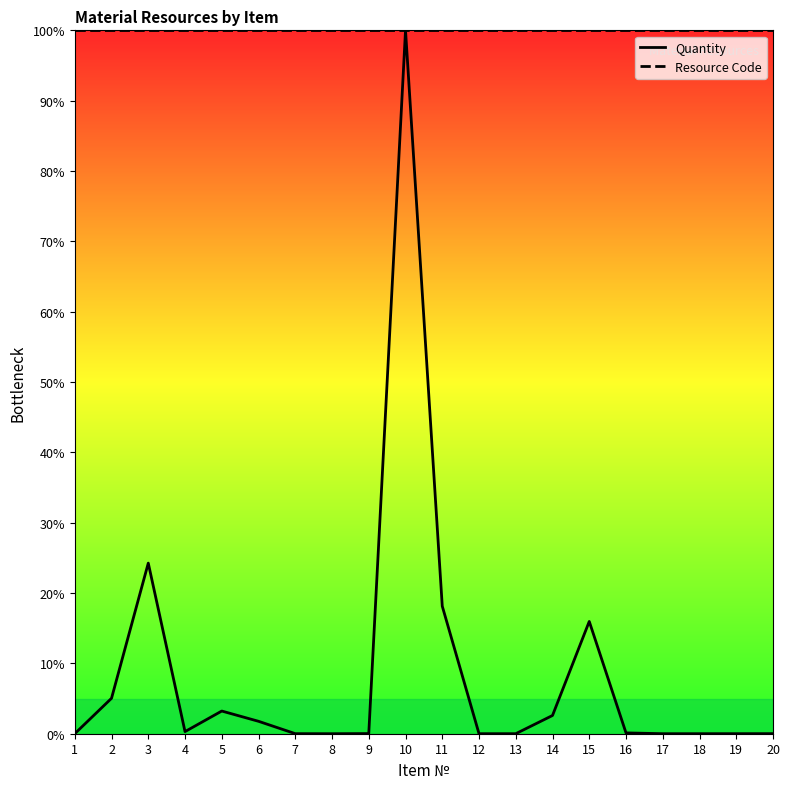

Reading left to right, what are all the values shown in this chart?

Quantity: 0.0	0.1	0.2	0.0	0.0	0.0	0.0	0.0	0.0	1.0	0.2	0.0	0.0	0.0	0.2	0.0	0.0	0.0	0.0	0.0
Resource Code: 1.0	1.0	1.0	1.0	1.0	1.0	1.0	1.0	1.0	1.0	1.0	1.0	1.0	1.0	1.0	1.0	1.0	1.0	1.0	1.0